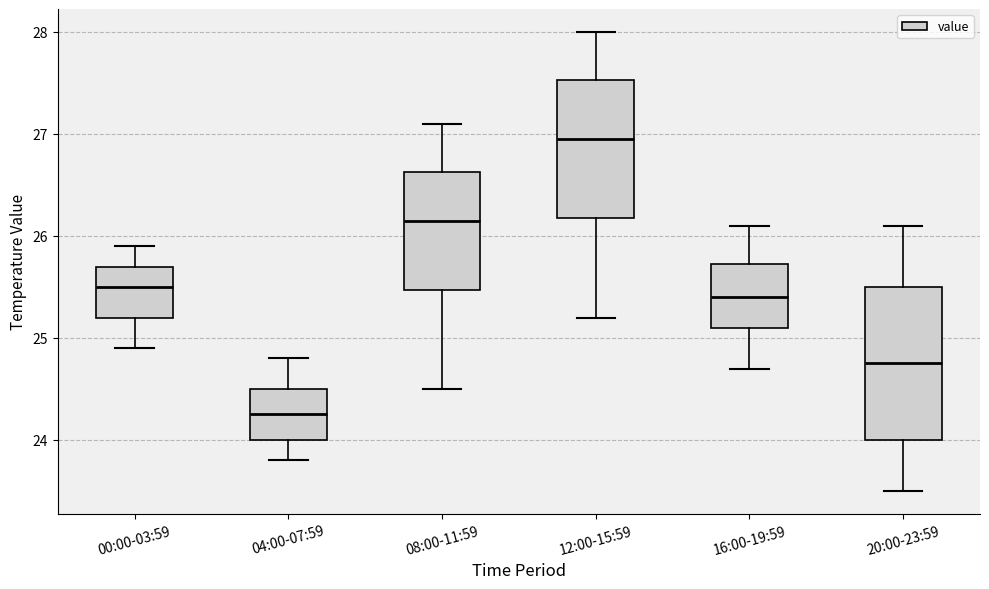

Reading left to right, transcribe this box plot: for each box, give where its median line is, the range the box spans, and where its two whiskers end, as read against the y-axis. The values are not printed on the chart, so give them approximately, as read against the axis.

00:00-03:59: median 25.5, box 25.2 to 25.7, whiskers 24.9 to 25.9
04:00-07:59: median 24.3, box 24.0 to 24.5, whiskers 23.8 to 24.8
08:00-11:59: median 26.2, box 25.5 to 26.6, whiskers 24.5 to 27.1
12:00-15:59: median 27.0, box 26.2 to 27.5, whiskers 25.2 to 28.0
16:00-19:59: median 25.4, box 25.1 to 25.7, whiskers 24.7 to 26.1
20:00-23:59: median 24.8, box 24.0 to 25.5, whiskers 23.5 to 26.1